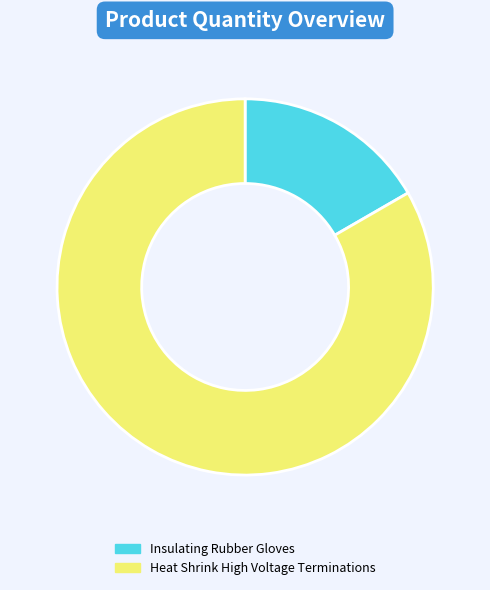

Count the number of slices in the pie.

2